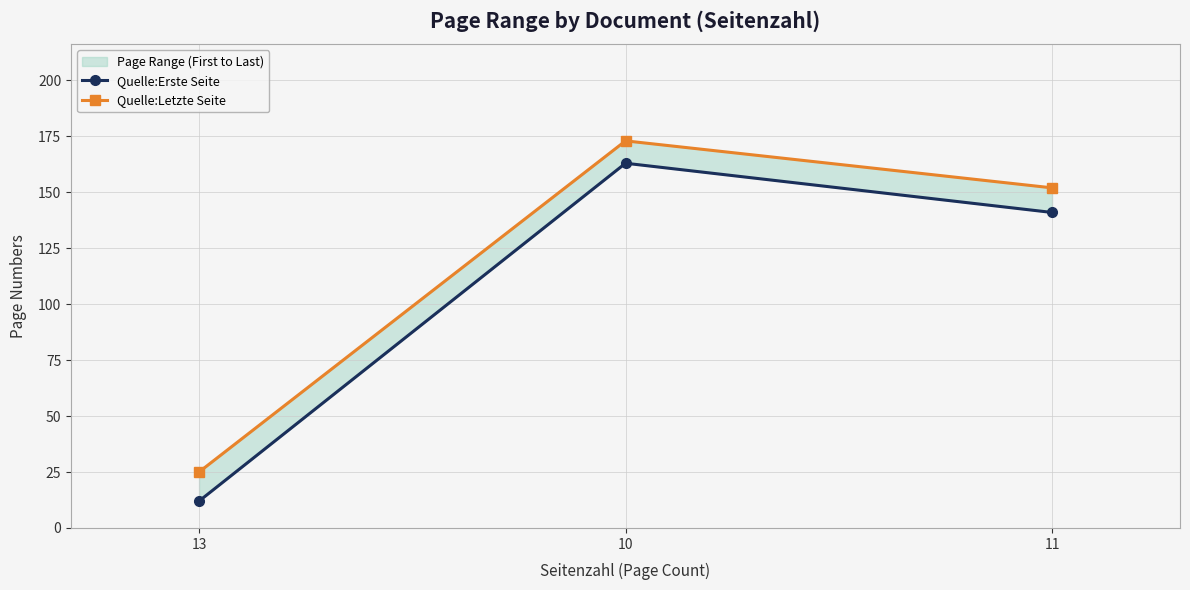

Reading left to right, extract all data points from this chart.

Quelle:Erste Seite: 13=12	10=163	11=141
Quelle:Letzte Seite: 13=25	10=173	11=152